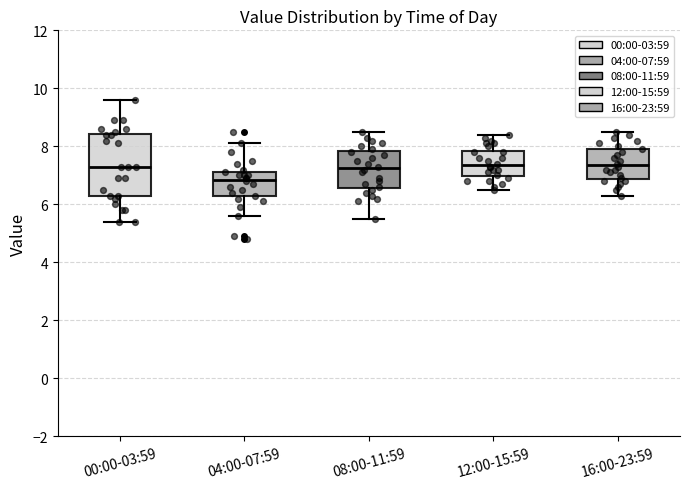

Comparing the boxes themselves (not the whiskers), which one is the tallest?

00:00-03:59